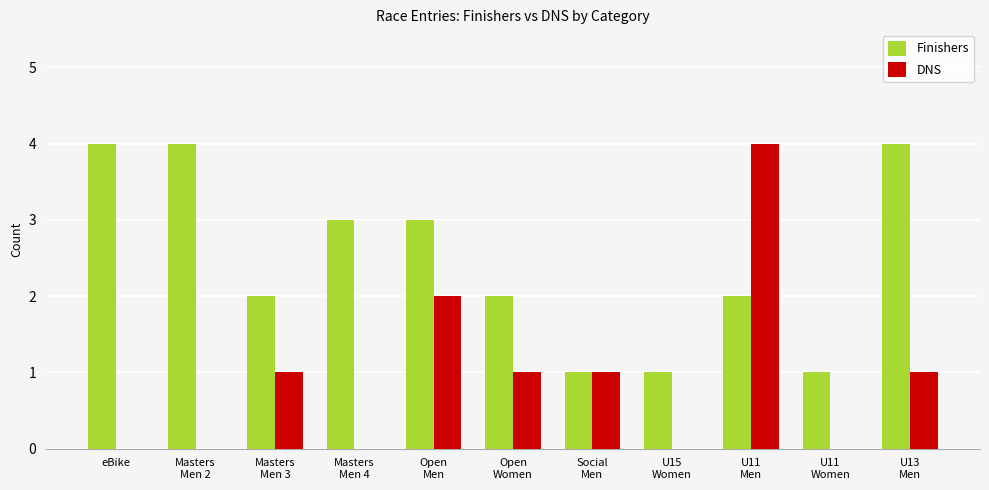

What is the average value of the DNS series?

1